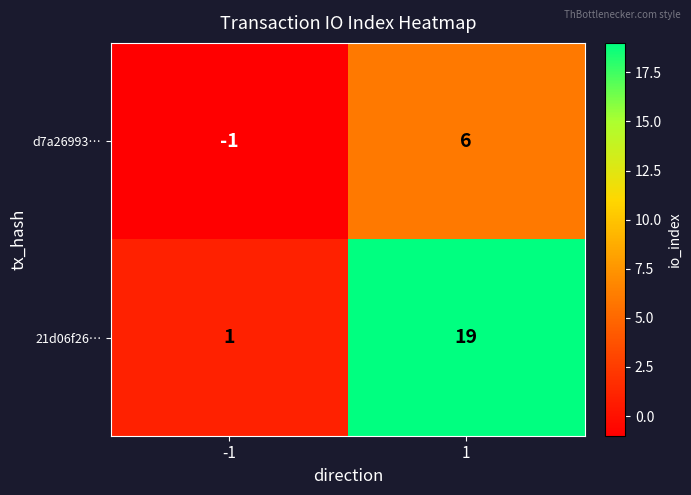

What is the approximate value of d7a26993… at 1?

6